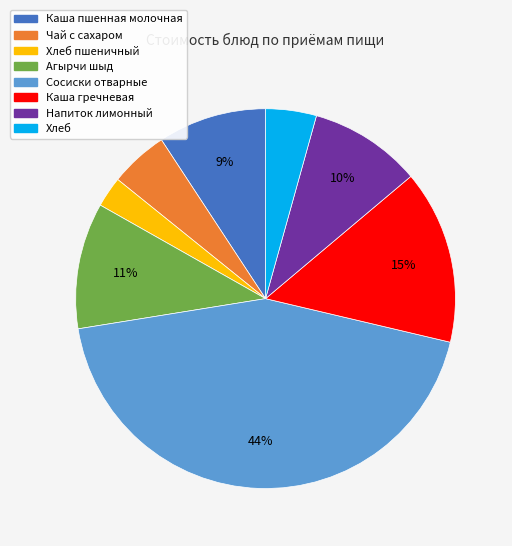

Count the number of slices in the pie.

8